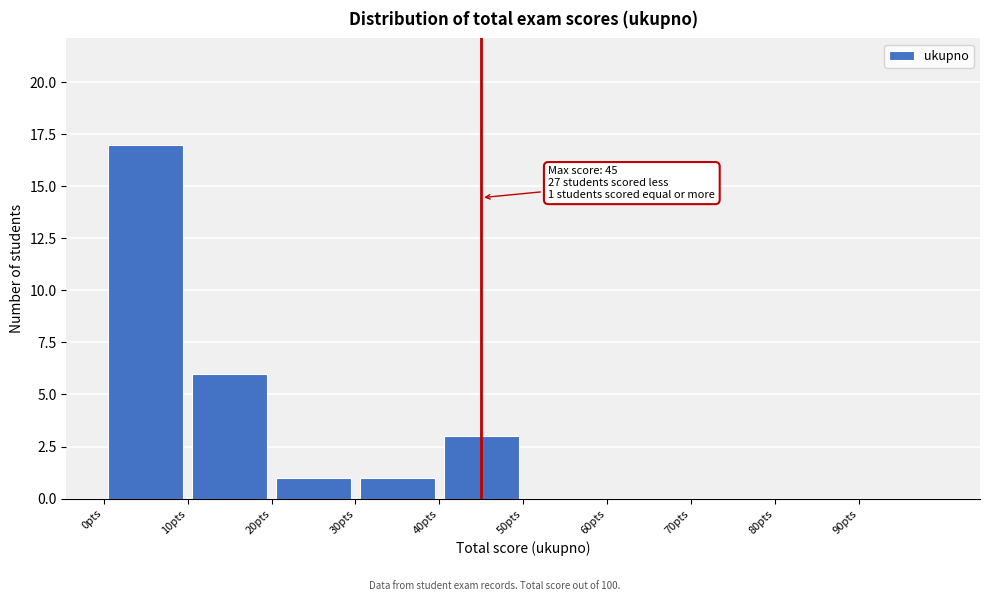

Which range on the x-axis has the tallest bar?

0 to 10